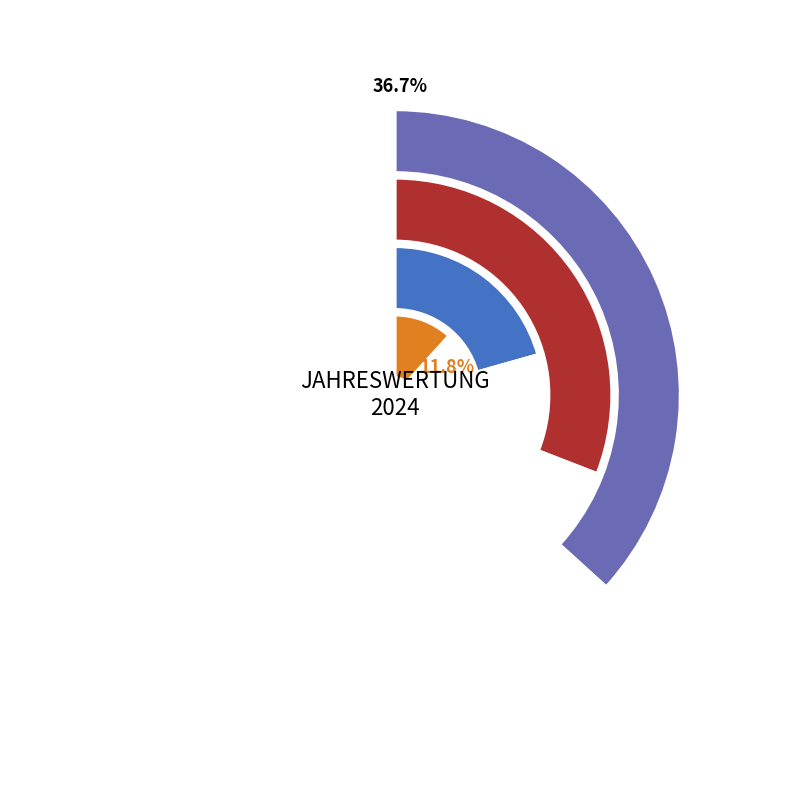

True or false: Seitz accounts for 10% of the total.

True